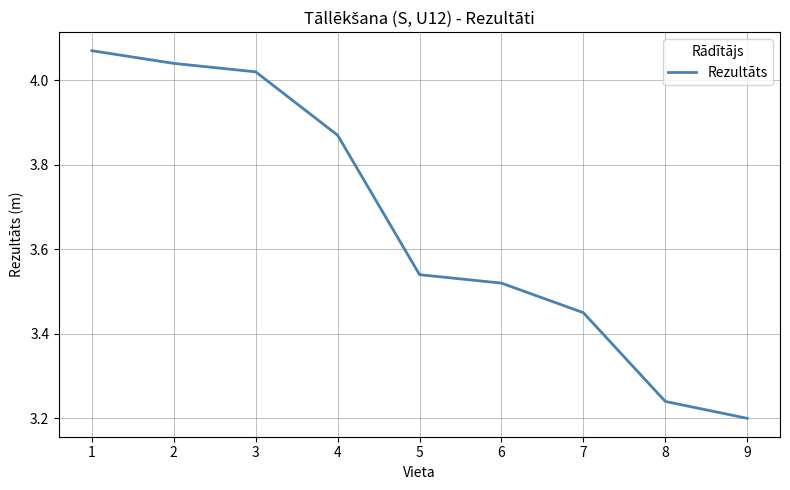

What is the ratio of the value at 8 to the value at 4?

0.8